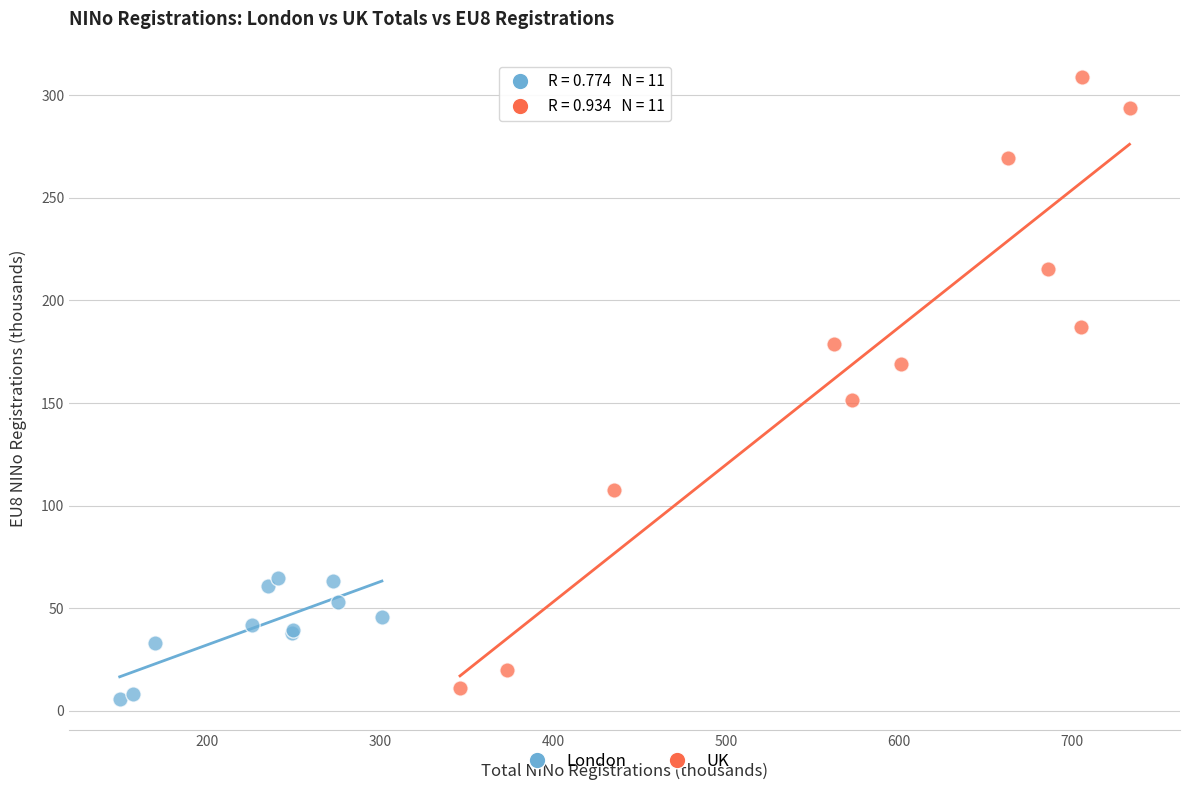

What are all the series names shown in the legend?

London, UK